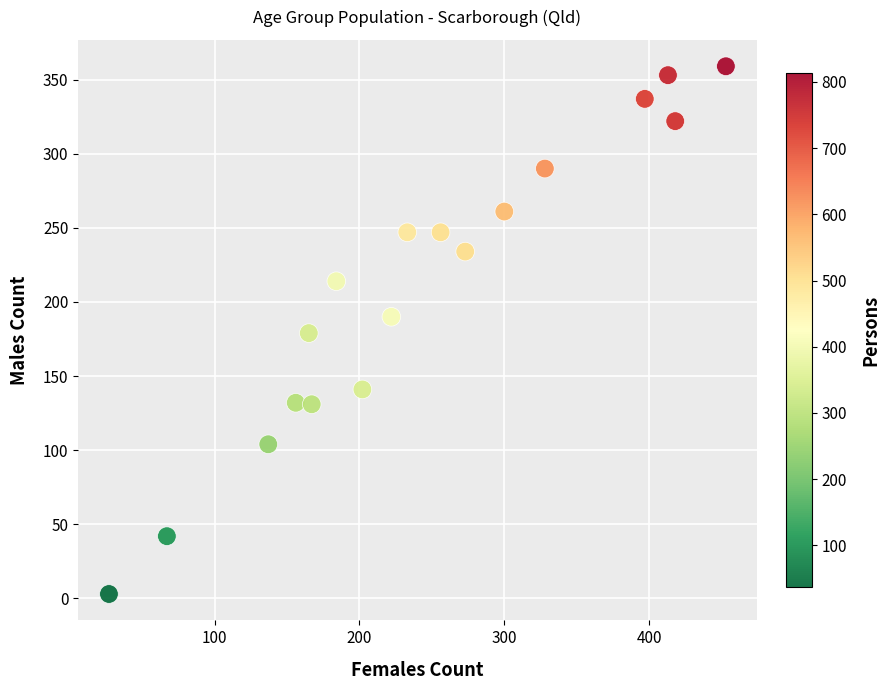

What is the range of X values (max minus min)?

426